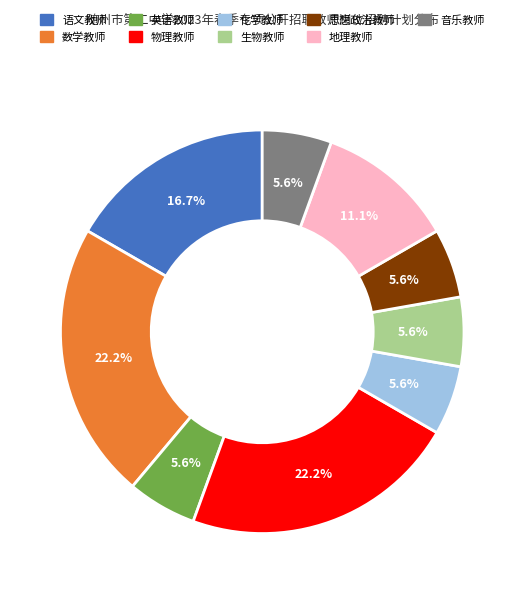

How many segments does this pie chart have?

9